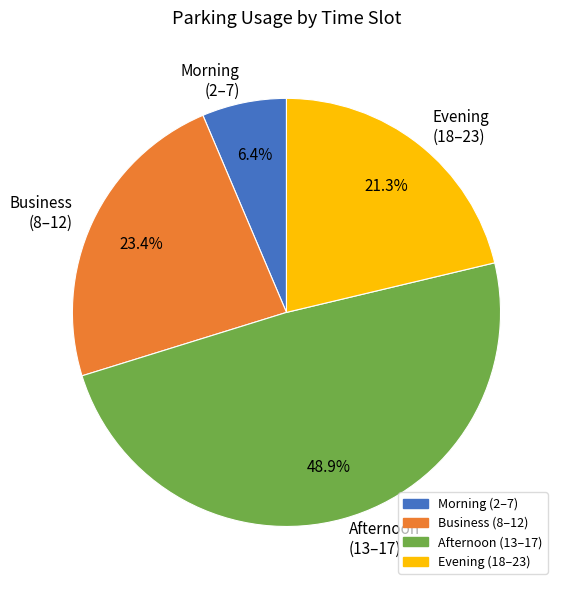

Approximately how many times larger is the value at Business (8–12) compared to Evening (18–23)?

1.1